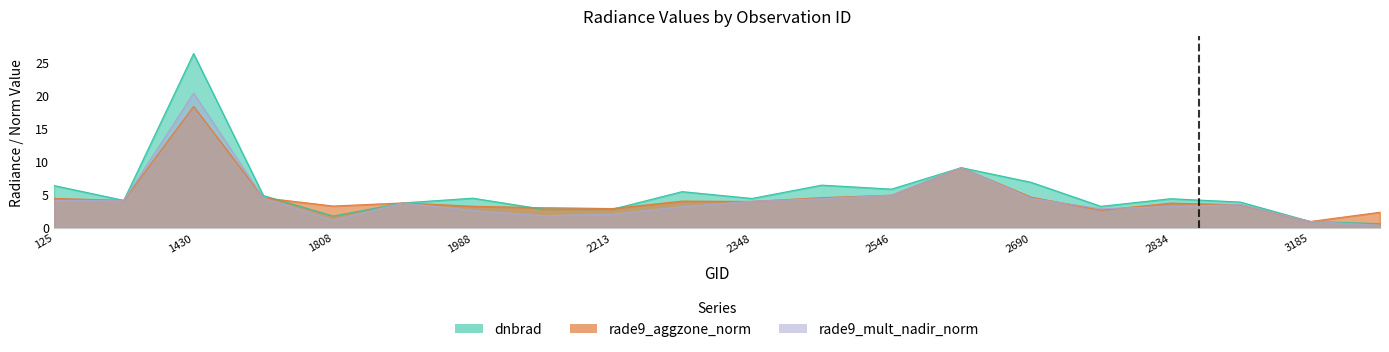

Which series ends up on top after the final intersection of rade9_aggzone_norm and rade9_mult_nadir_norm?

rade9_mult_nadir_norm